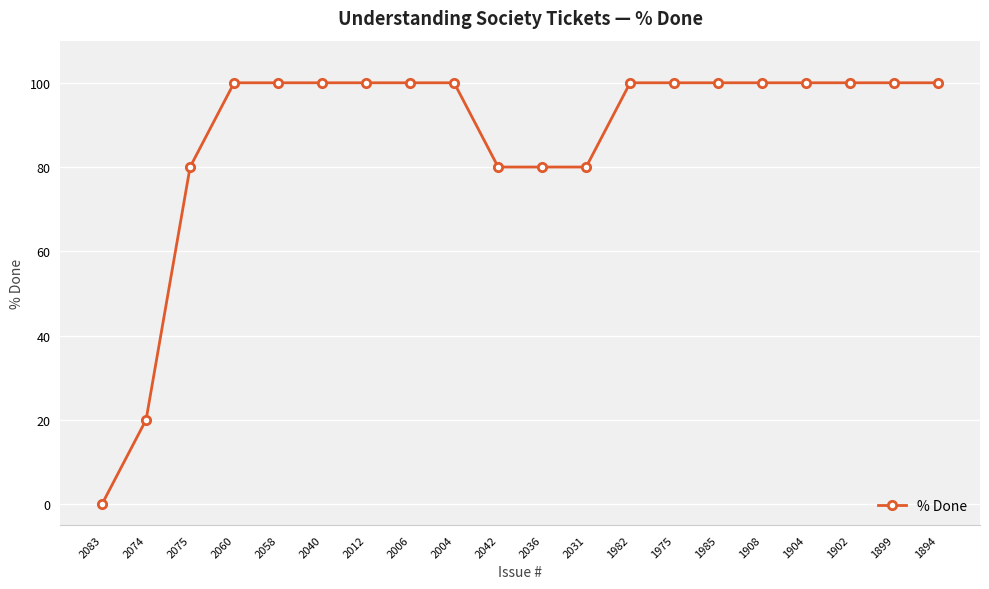

What is the ratio of the value at 2042 to the value at 2012?

0.8